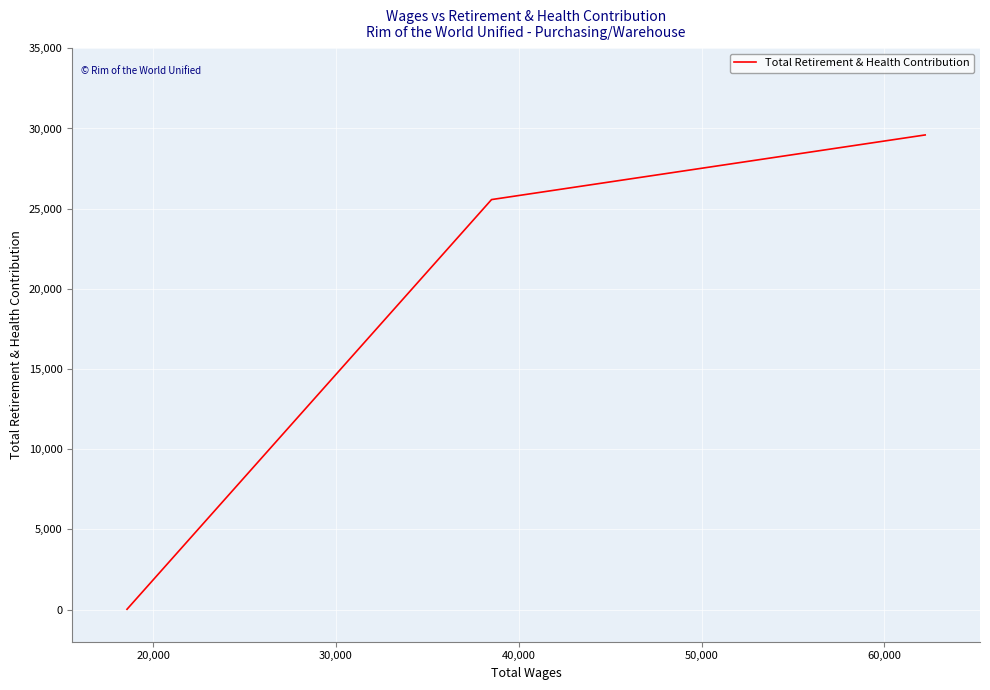

The chart shows a value of 20539 at 10,000. True or false?

False